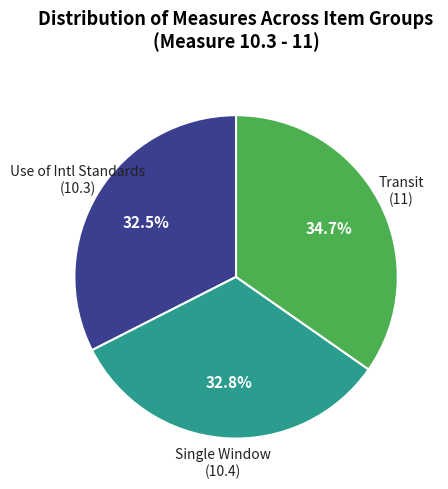

Is there any slice that represents more than half of the pie?

No